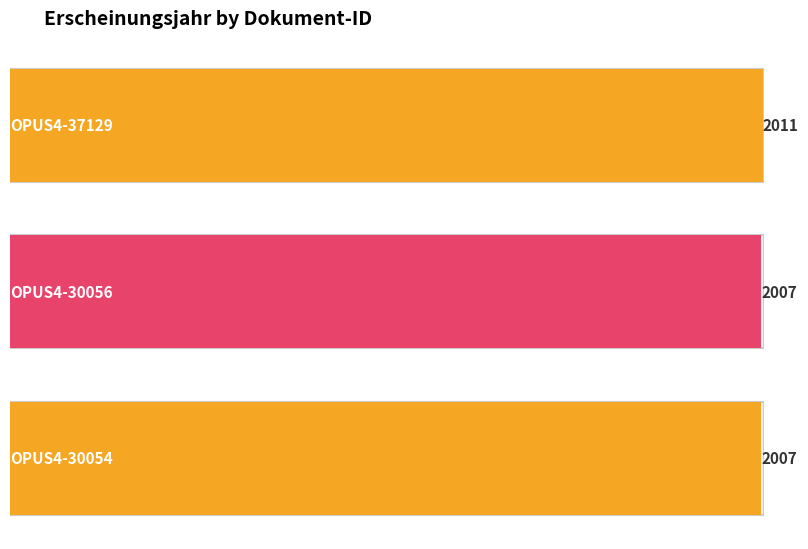

Between OPUS4-30056 and OPUS4-37129, which is larger?

OPUS4-37129